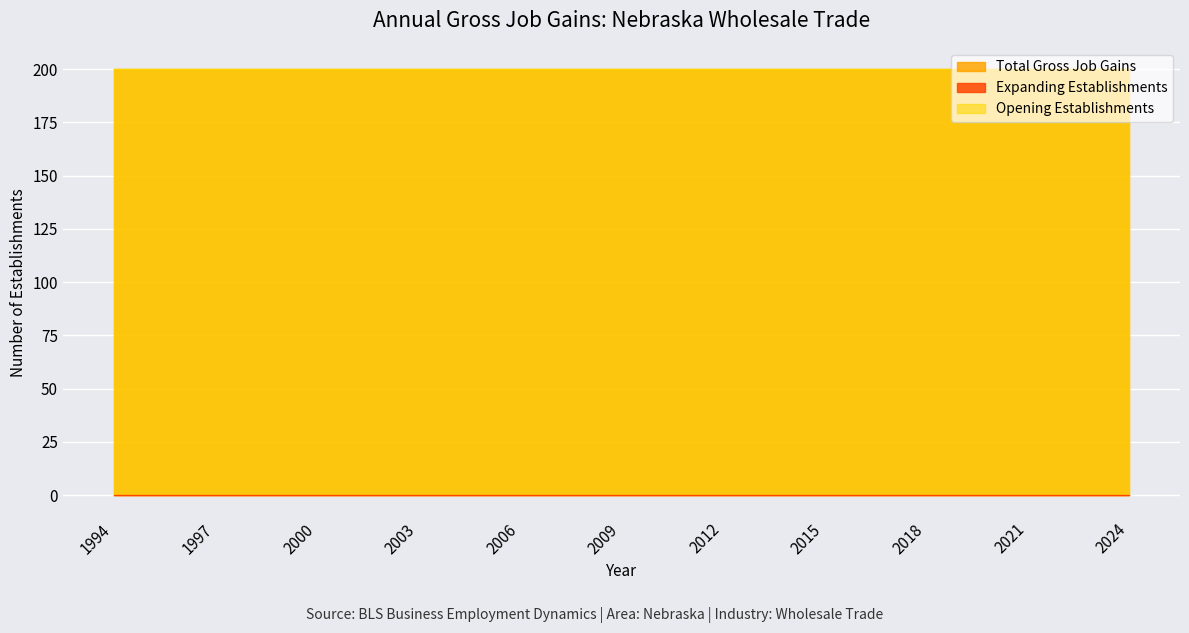

Reading left to right, list all the values displayed in this chart.

Total Gross Job Gains: 1994=200	1995=200	1996=200	1997=200	1998=200	1999=200	2000=200	2001=200	2002=200	2003=200	2004=200	2005=200	2006=200	2007=200	2008=200	2009=200	2010=200	2011=200	2012=200	2013=200	2014=200	2015=200	2016=200	2017=200	2018=200	2019=200	2020=200	2021=200	2022=200	2023=200	2024=200
Expanding Establishments: 1994=0	1995=0	1996=0	1997=0	1998=0	1999=0	2000=0	2001=0	2002=0	2003=0	2004=0	2005=0	2006=0	2007=0	2008=0	2009=0	2010=0	2011=0	2012=0	2013=0	2014=0	2015=0	2016=0	2017=0	2018=0	2019=0	2020=0	2021=0	2022=0	2023=0	2024=0
Opening Establishments: 1994=200	1995=200	1996=200	1997=200	1998=200	1999=200	2000=200	2001=200	2002=200	2003=200	2004=200	2005=200	2006=200	2007=200	2008=200	2009=200	2010=200	2011=200	2012=200	2013=200	2014=200	2015=200	2016=200	2017=200	2018=200	2019=200	2020=200	2021=200	2022=200	2023=200	2024=200